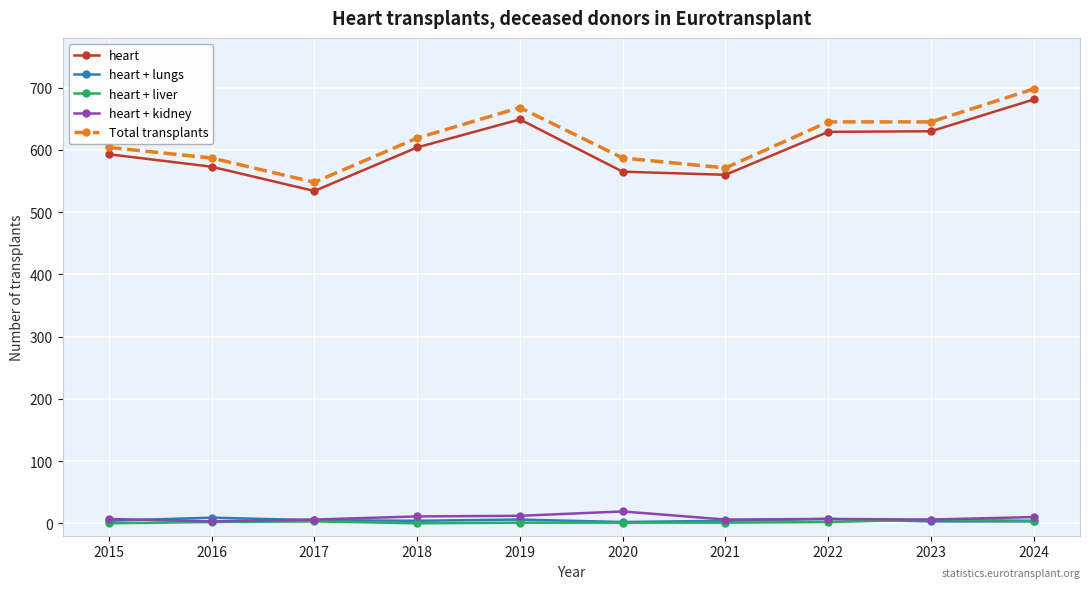

True or false: heart + liver has a value of 0 at 2018.

True